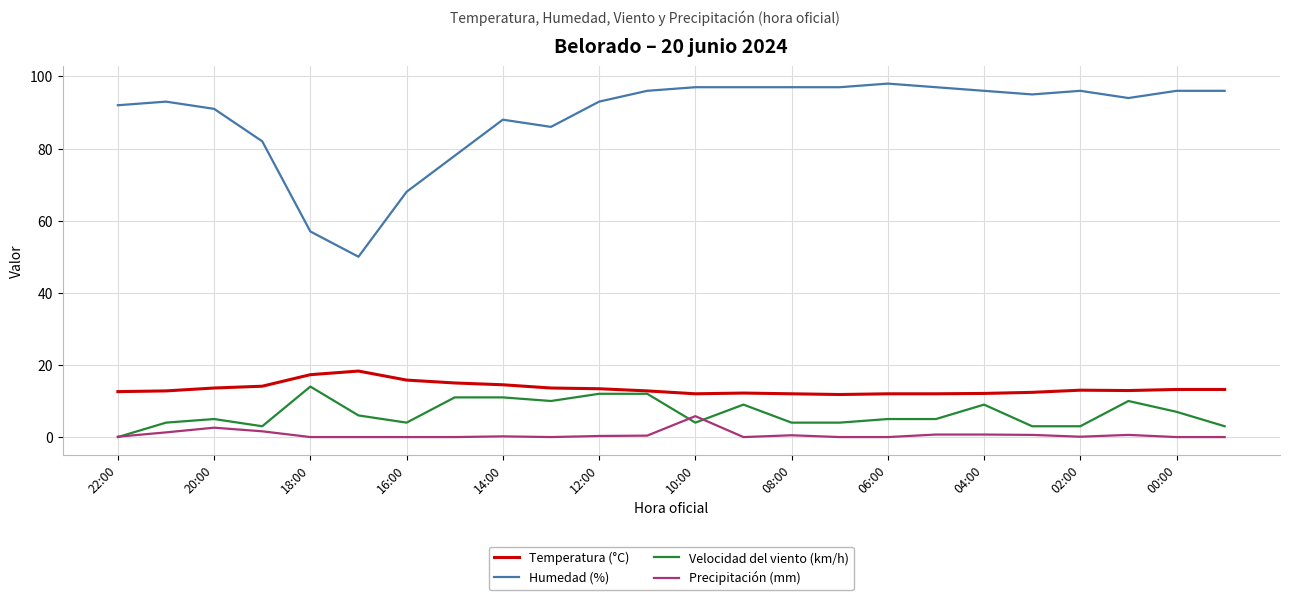

True or false: Humedad (%) and Temperatura (°C) cross at least once.

False